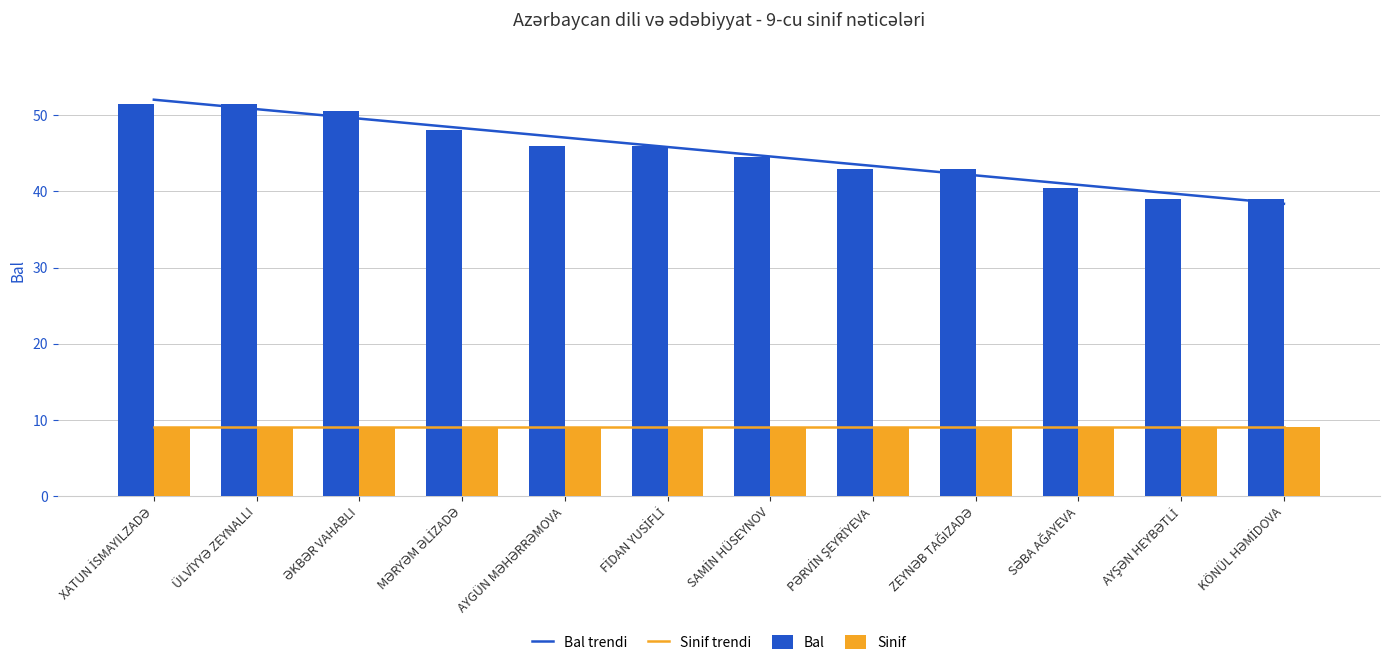

What is the ratio of the value at SAMİN HÜSEYNOV to the value at ÜLVİYYƏ ZEYNALLI?

0.9